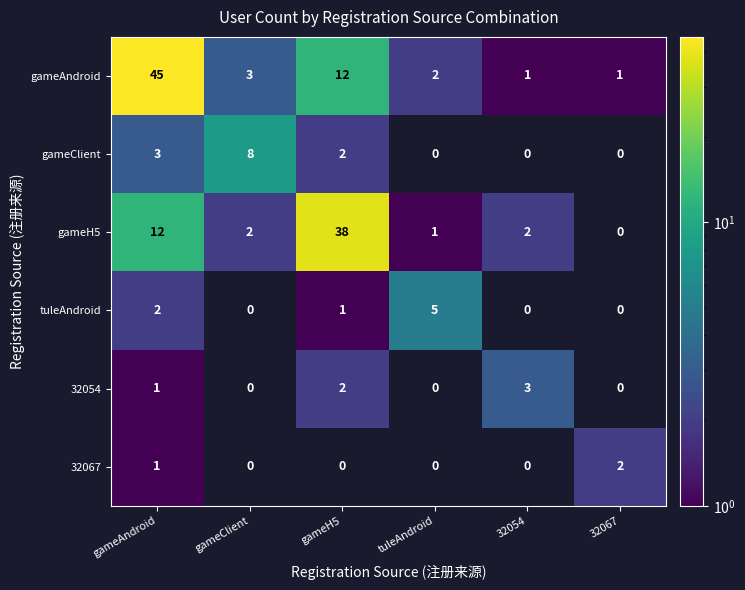

The tuleAndroid series shows 0 at gameClient. True or false?

True